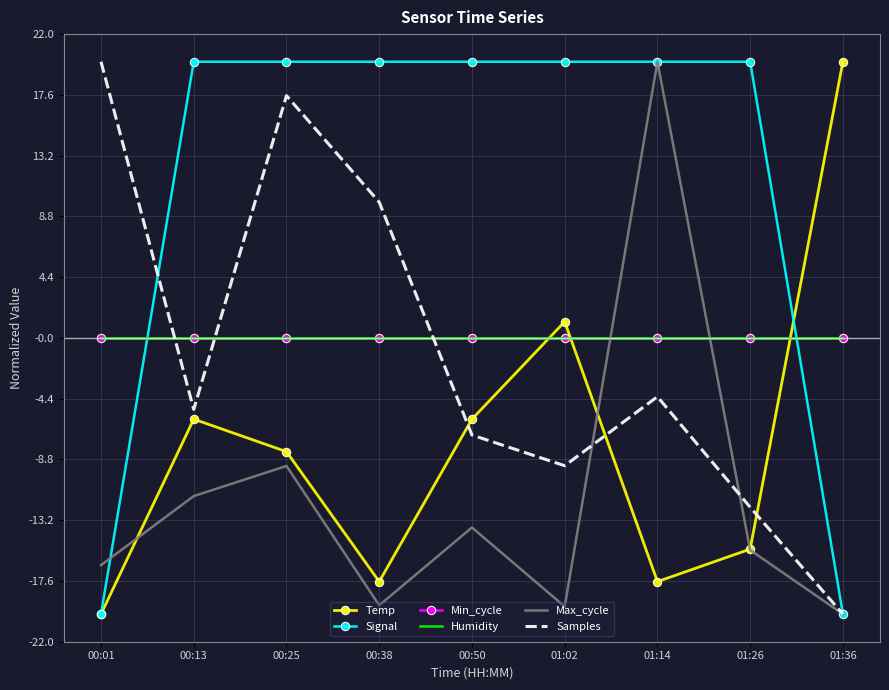

What is the label of the 5th point from the right?

00:50